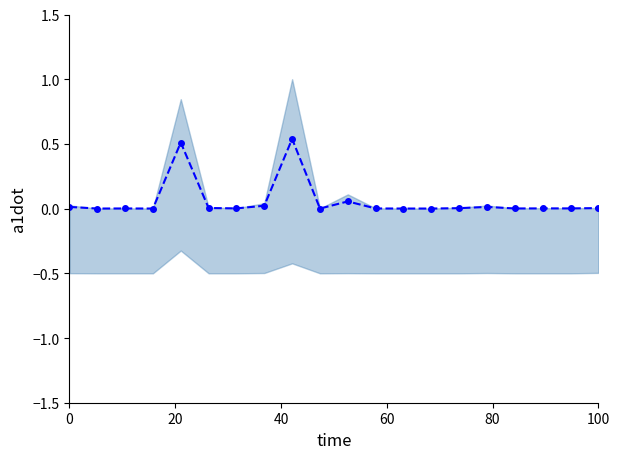

What is the sum of all values?

1.2